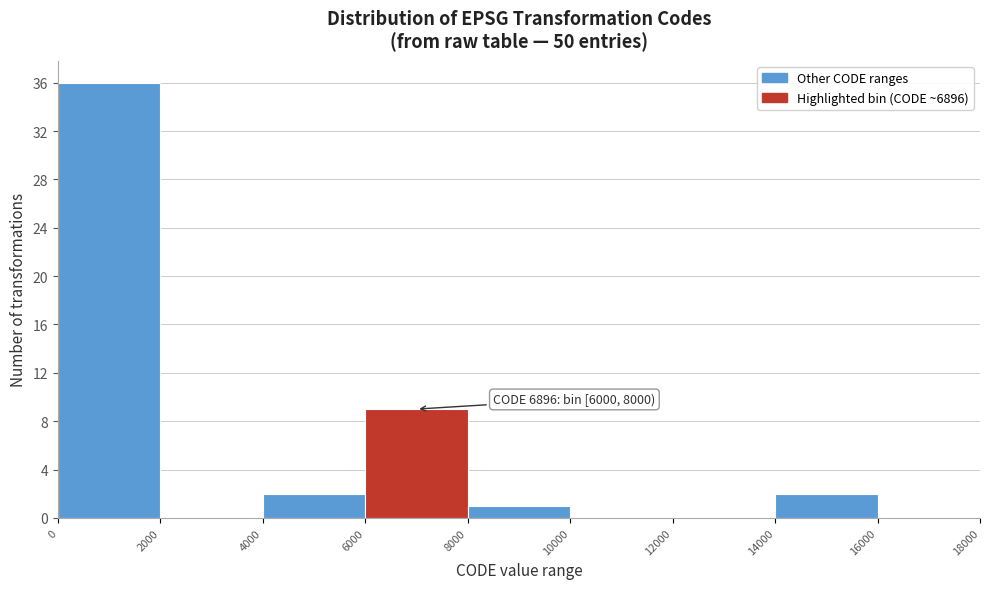

Which range on the x-axis has the tallest bar?

0 to 2000